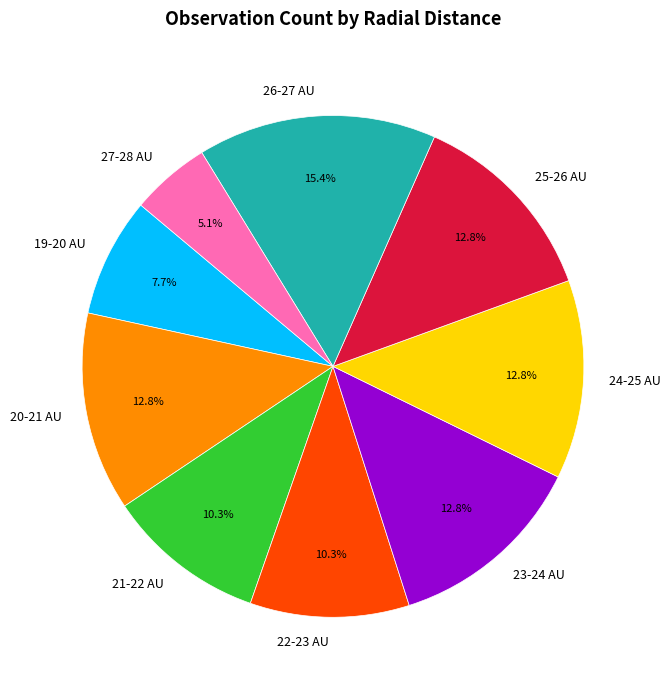

Do 25-26 AU and 23-24 AU together represent more than half of the pie?

No